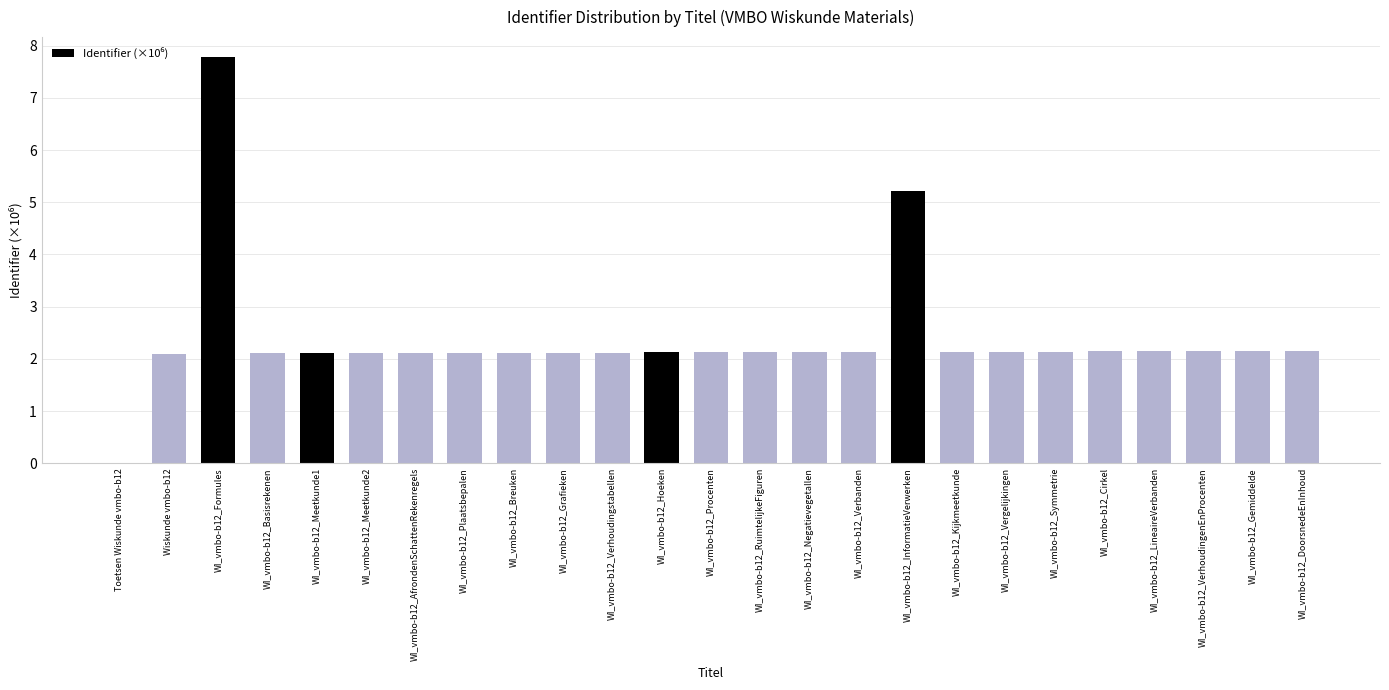

Are the bars horizontal?

No